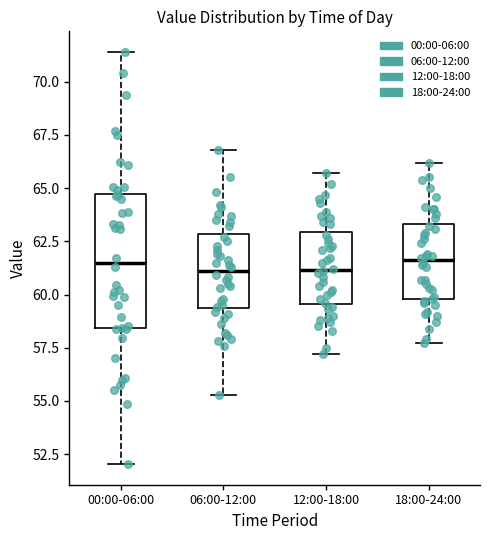

Reading left to right, transcribe this box plot: for each box, give where its median line is, the range the box spans, and where its two whiskers end, as read against the y-axis. The values are not printed on the chart, so give them approximately, as read against the axis.

00:00-06:00: median 61.5, box 58.5 to 64.5, whiskers 52.0 to 71.5
06:00-12:00: median 61.0, box 59.5 to 63.0, whiskers 55.5 to 67.0
12:00-18:00: median 61.0, box 59.5 to 63.0, whiskers 57.0 to 65.5
18:00-24:00: median 61.5, box 60.0 to 63.5, whiskers 57.5 to 66.0